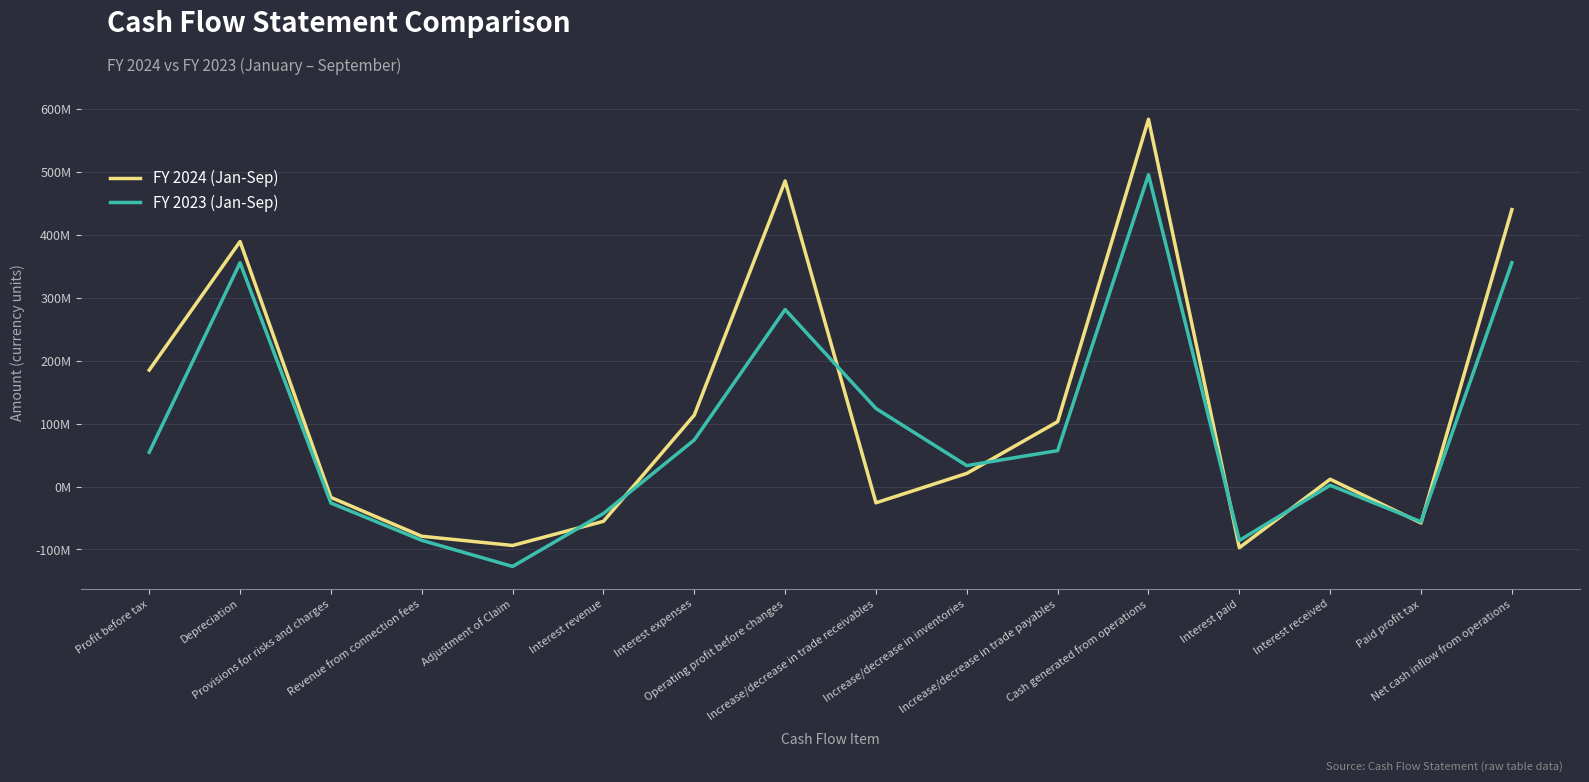

Does the chart display data point markers on the line(s)?

No